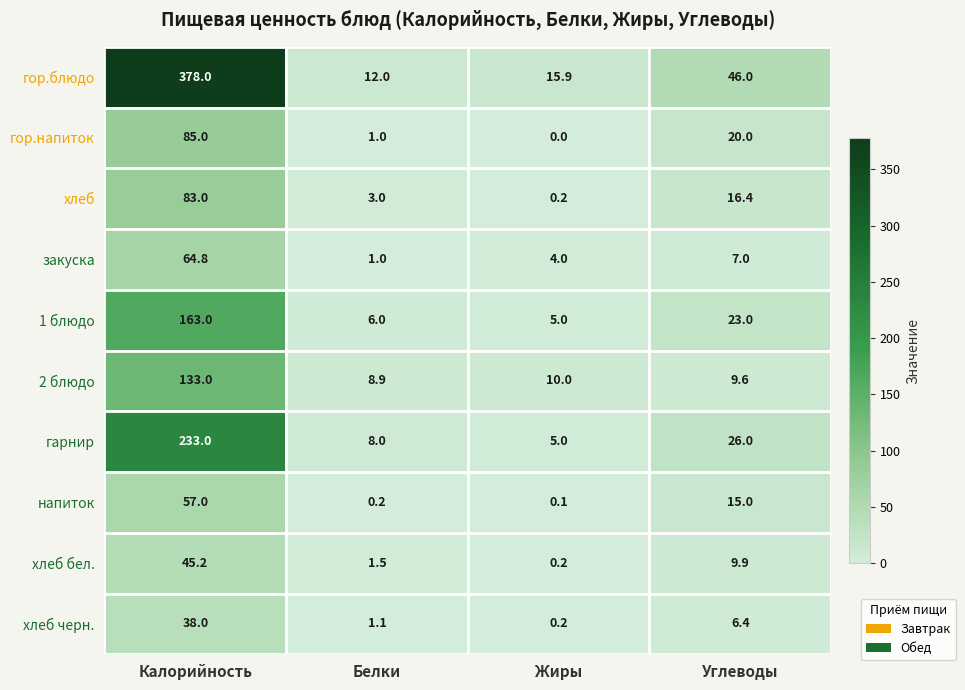

How many values in the хлеб черн. series exceed 6?

2